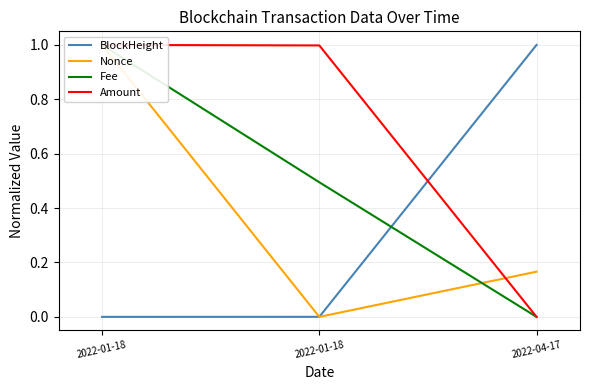

Reading right to left, transcribe all the data shown in this chart.

BlockHeight: 2022-04-17=1.0	2022-01-18=0.0	2022-01-18=0.0
Nonce: 2022-04-17=0.2	2022-01-18=0.0	2022-01-18=1.0
Fee: 2022-04-17=0.0	2022-01-18=0.5	2022-01-18=1.0
Amount: 2022-04-17=0.0	2022-01-18=1.0	2022-01-18=1.0